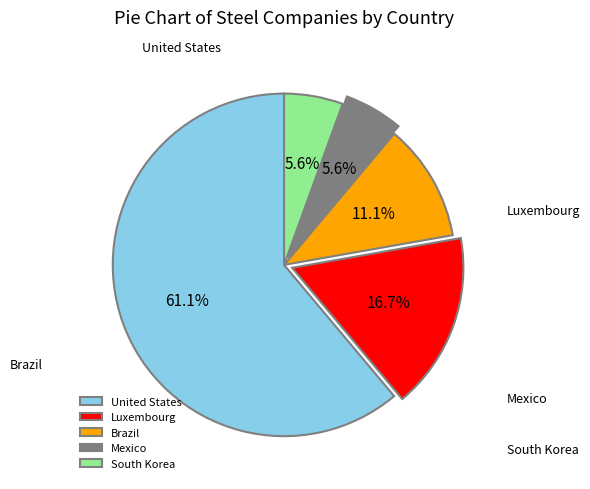

What percentage is the United States slice, to the nearest percent?

61%